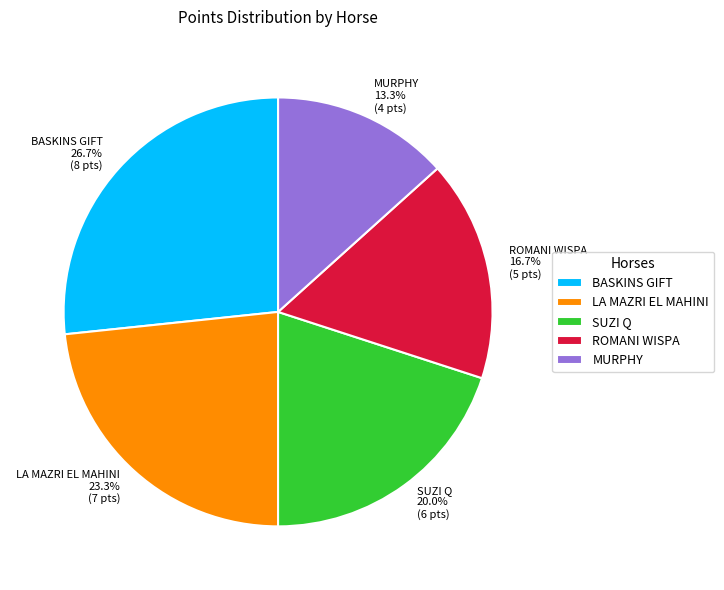

How many segments does this pie chart have?

5